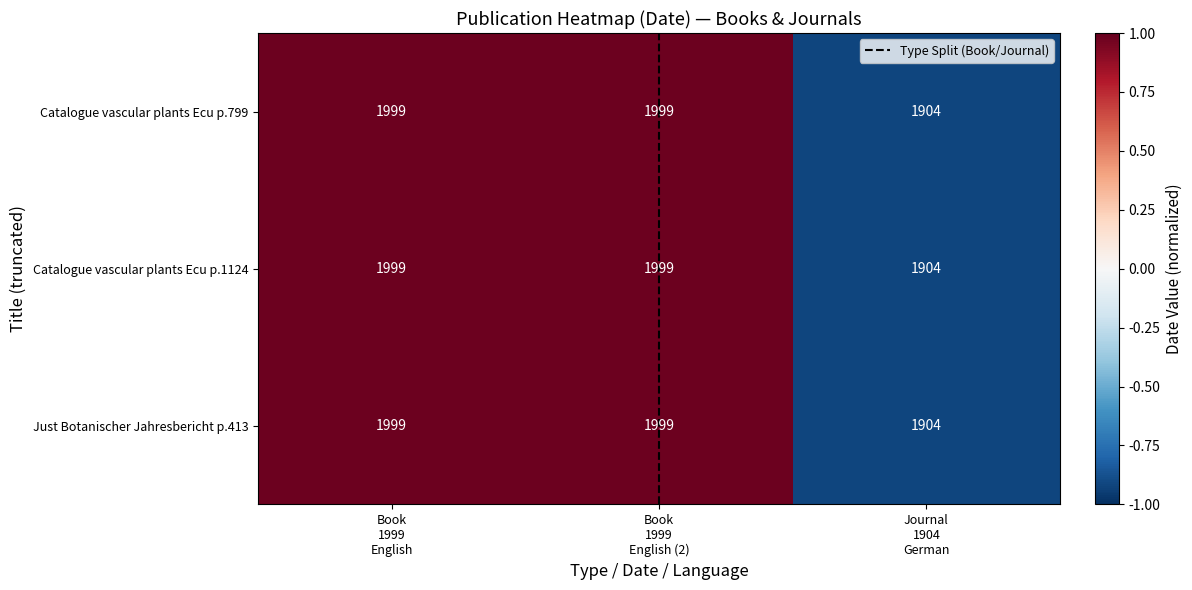

What is the difference between the maximum and minimum values in the Just Botanischer Jahresbericht p.413 series?

95